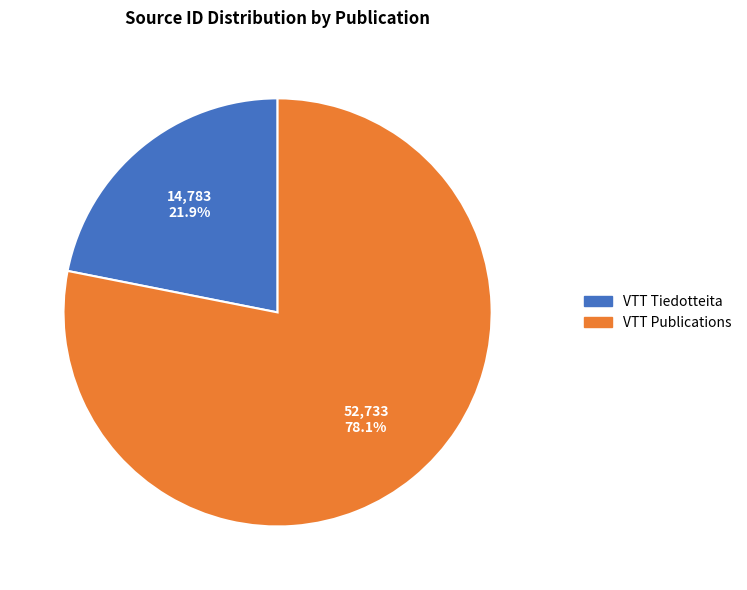

Which has a higher value, VTT Publications or VTT Tiedotteita?

VTT Publications